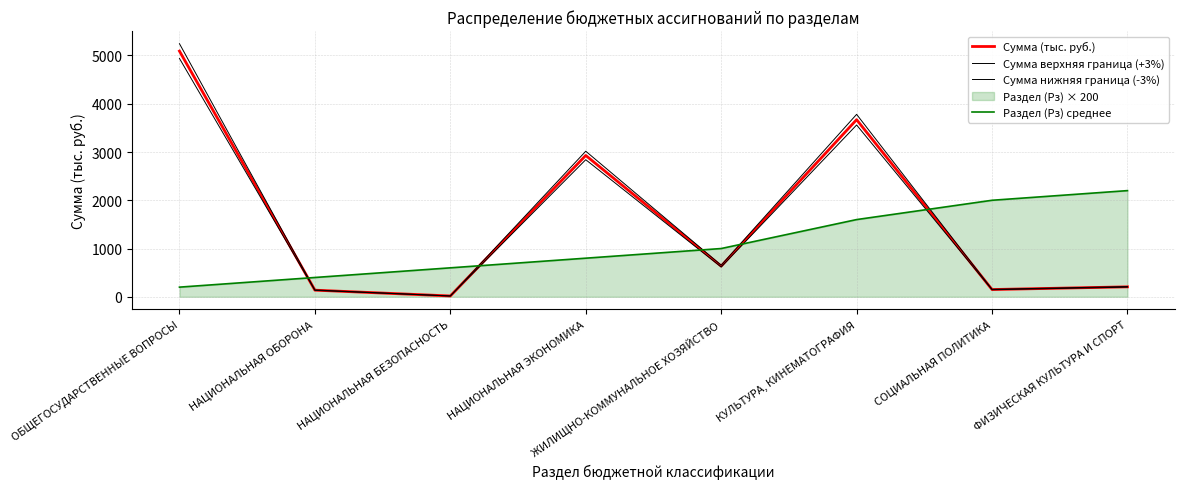

True or false: Сумма нижняя граница (-3%) has more than 2 interior local peaks.

False